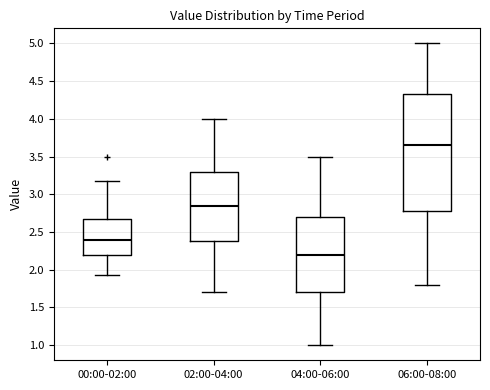

Reading left to right, transcribe this box plot: for each box, give where its median line is, the range the box spans, and where its two whiskers end, as read against the y-axis. The values are not printed on the chart, so give them approximately, as read against the axis.

00:00-02:00: median 2.40, box 2.20 to 2.65, whiskers 1.95 to 3.15
02:00-04:00: median 2.85, box 2.40 to 3.30, whiskers 1.70 to 4.00
04:00-06:00: median 2.20, box 1.70 to 2.70, whiskers 1.00 to 3.50
06:00-08:00: median 3.65, box 2.80 to 4.35, whiskers 1.80 to 5.00